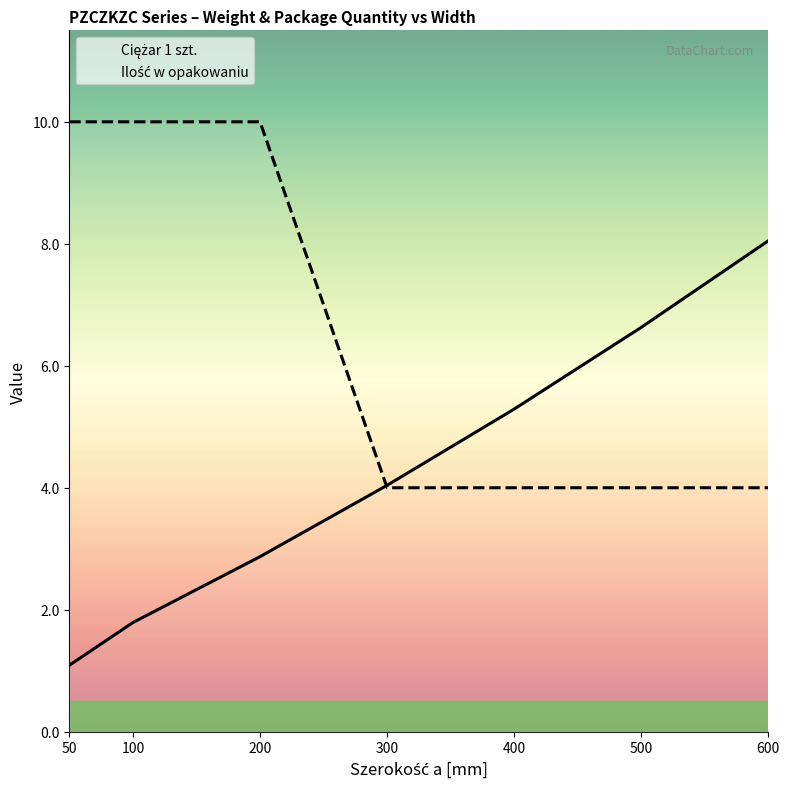

Between 50 and 100, which series saw the biggest shift?

Ciężar 1 szt.